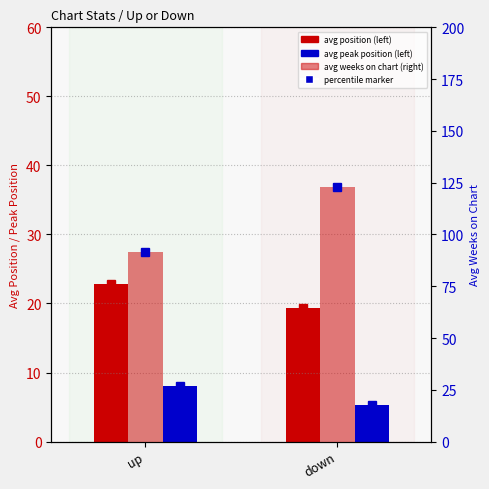

Reading right to left, what are all the values shown in this chart?

avg position: down=19.4	up=22.8
avg peak position: down=5.3	up=8.1
avg weeks on chart: down=122.7	up=91.6